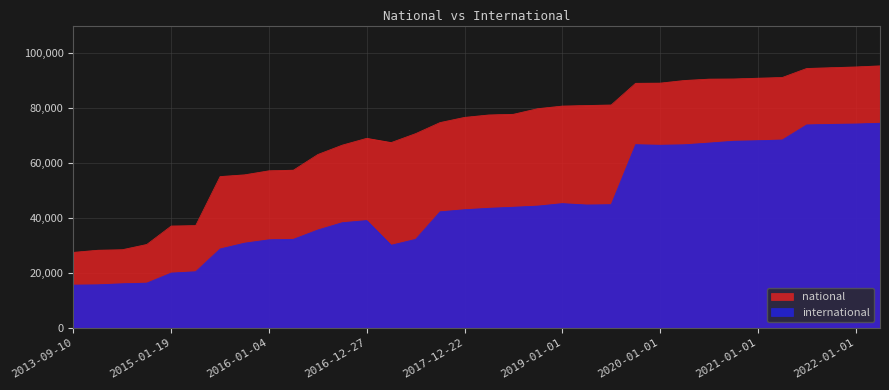

At which label does national reach its peak?

2022-04-01